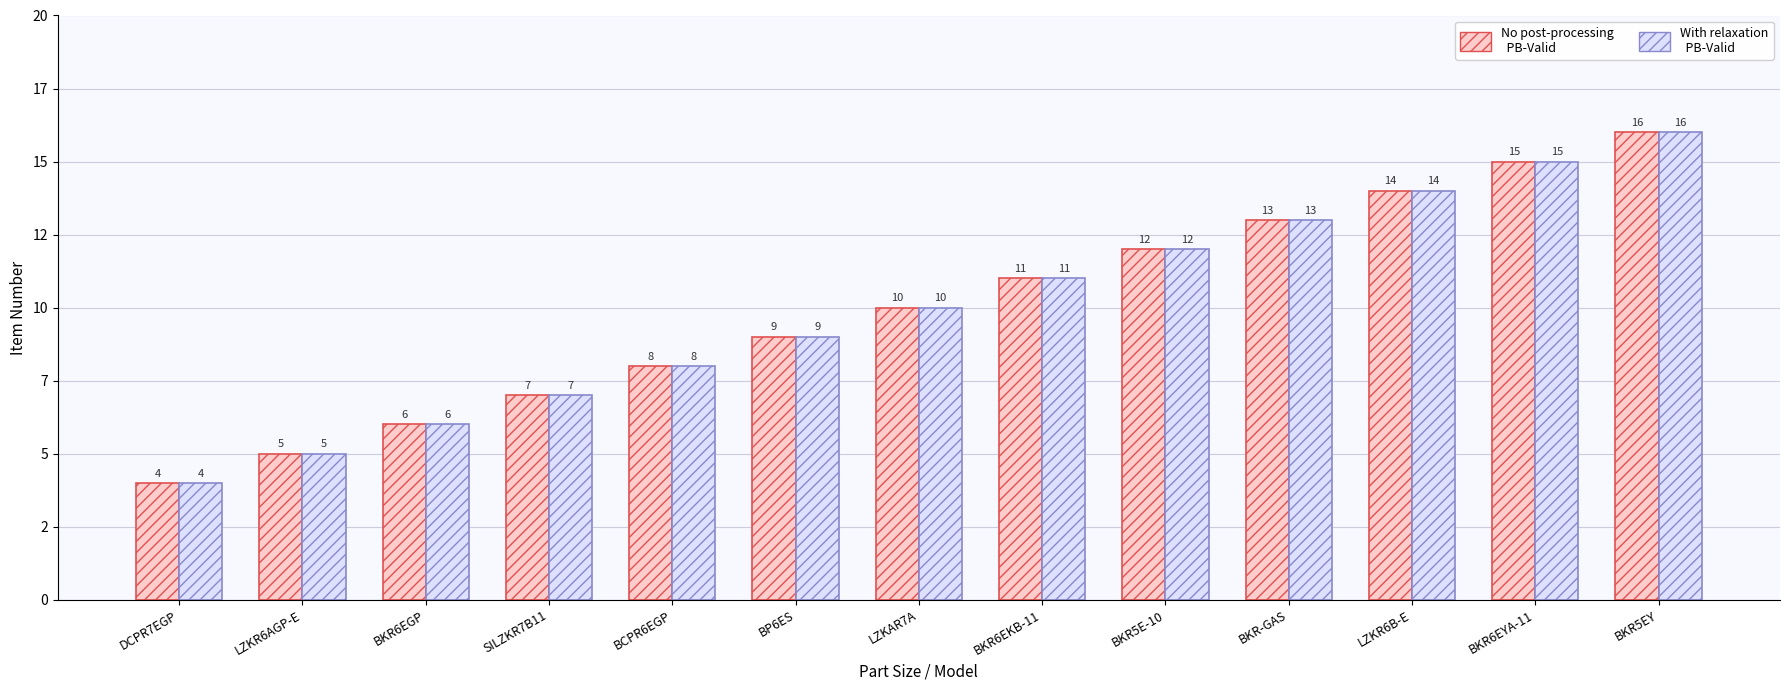

What is the greatest value displayed?

16